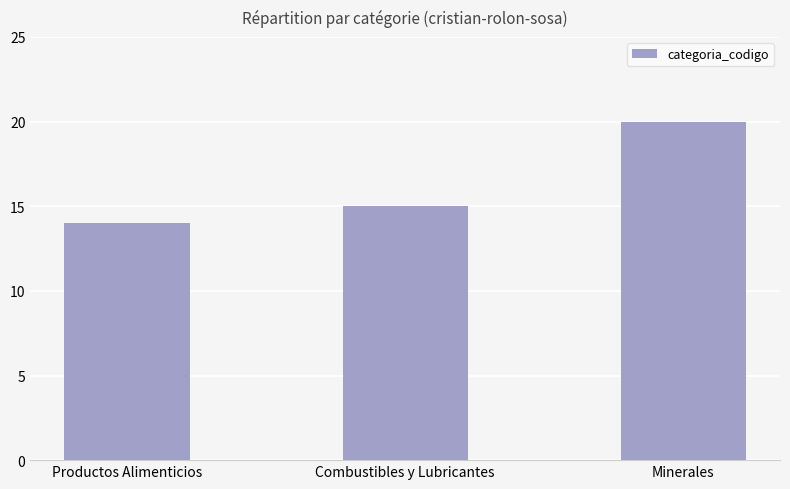

Read the value at Productos Alimenticios.

14